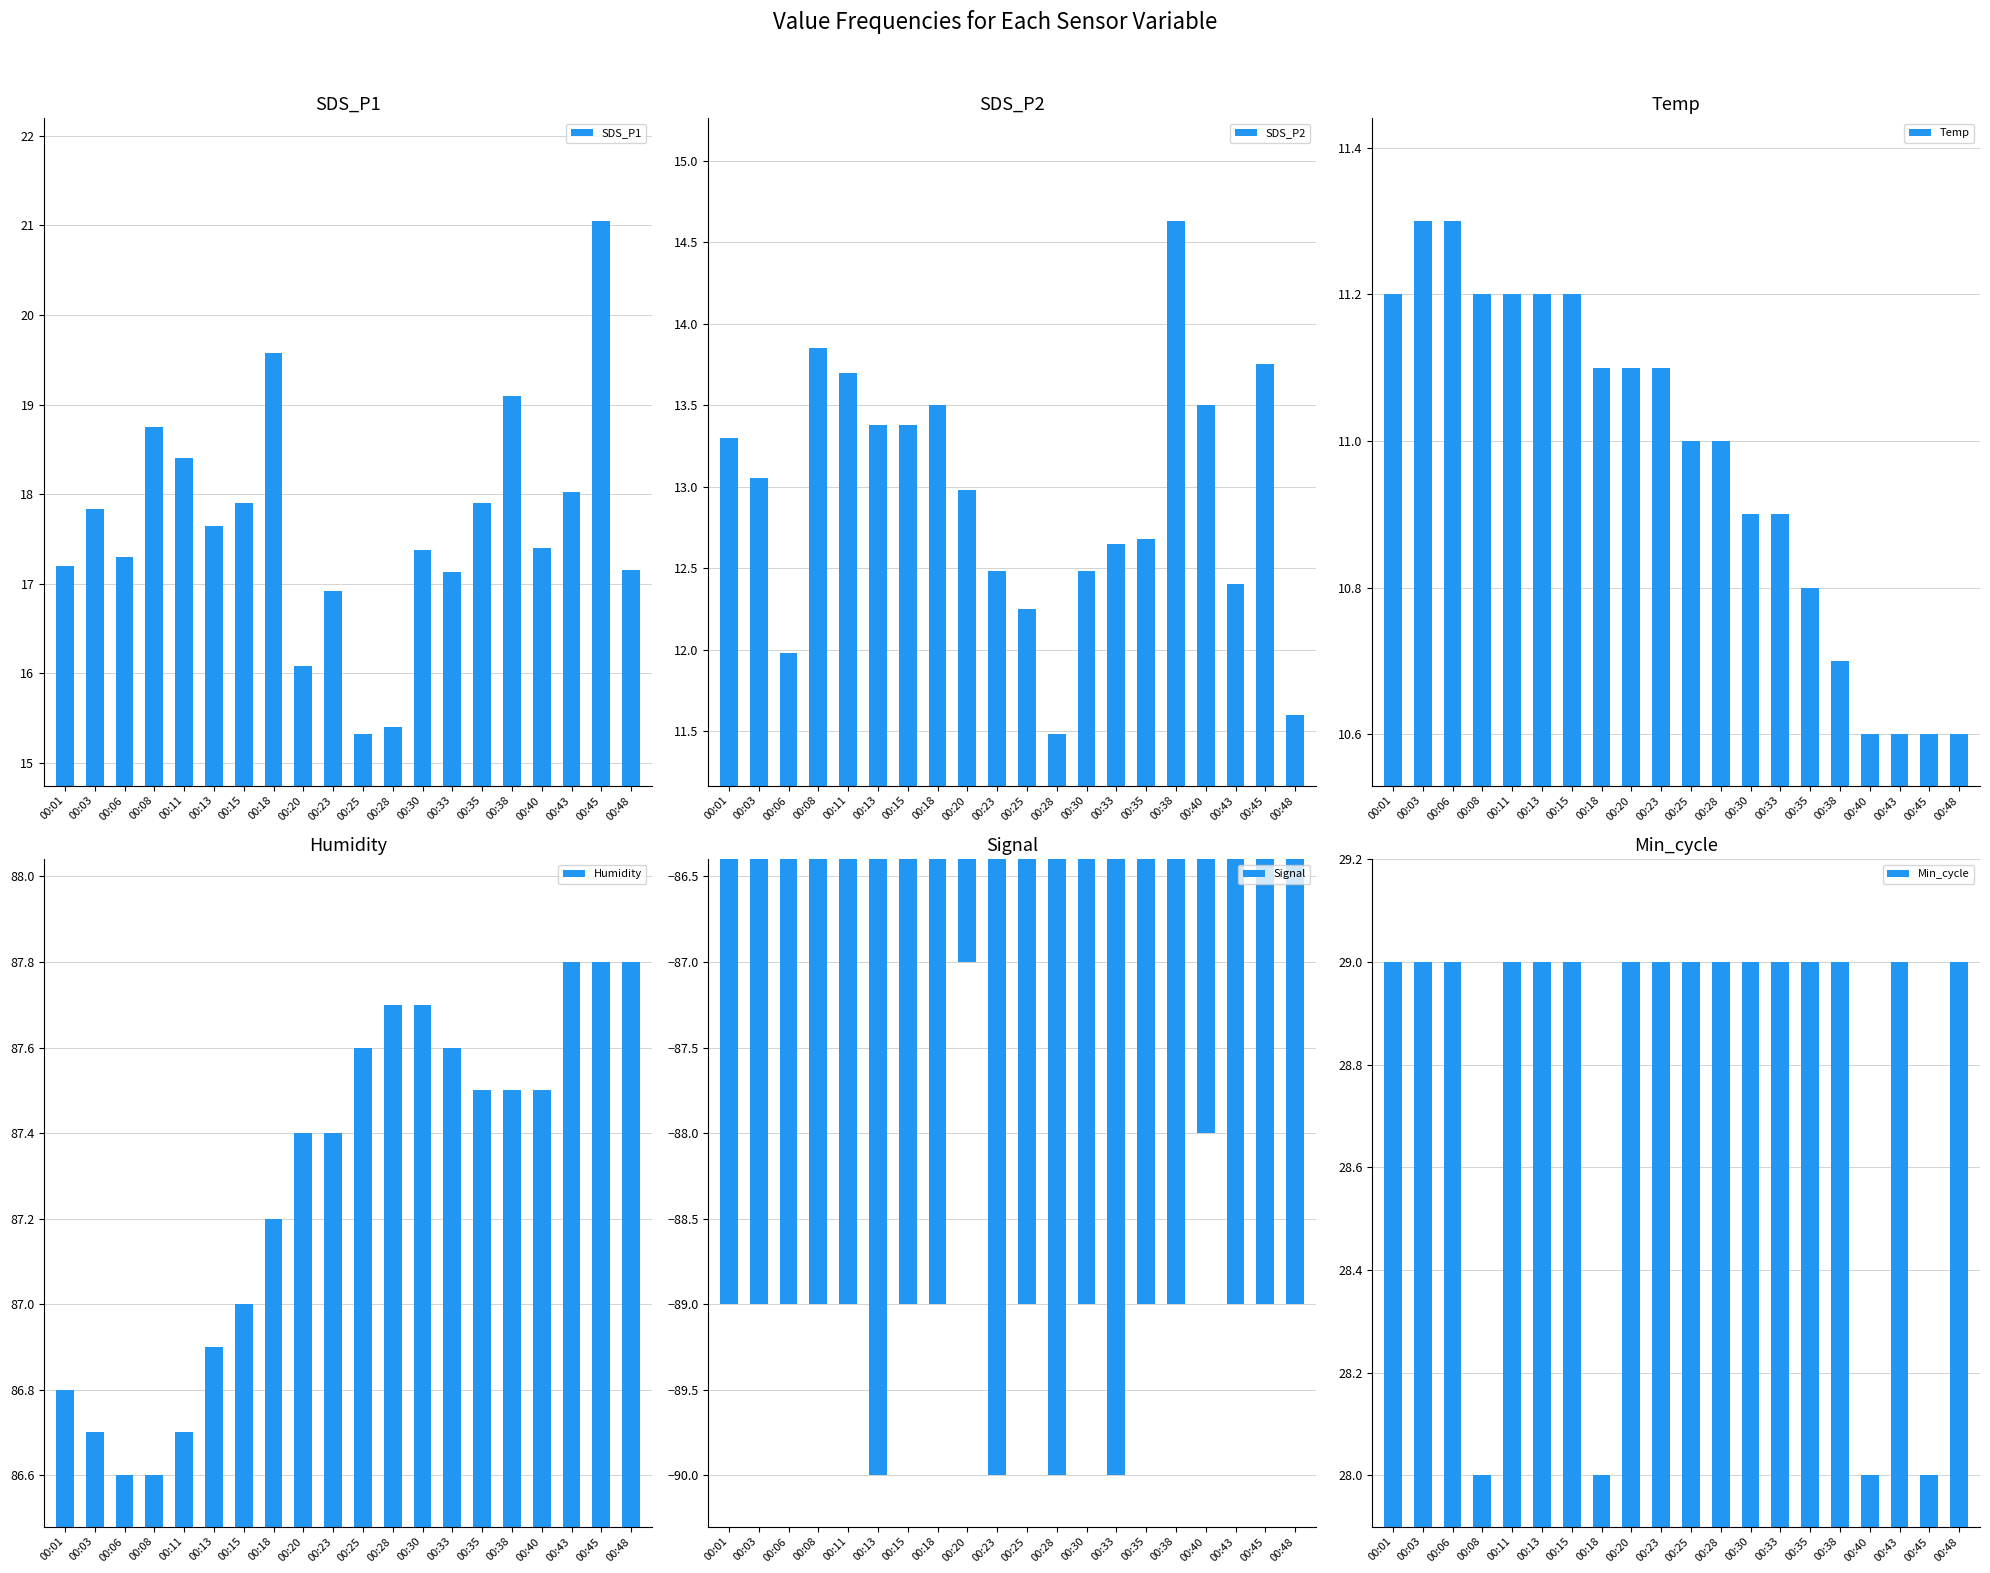

Is it true that Min_cycle equals 29.0 at 00:06?

True